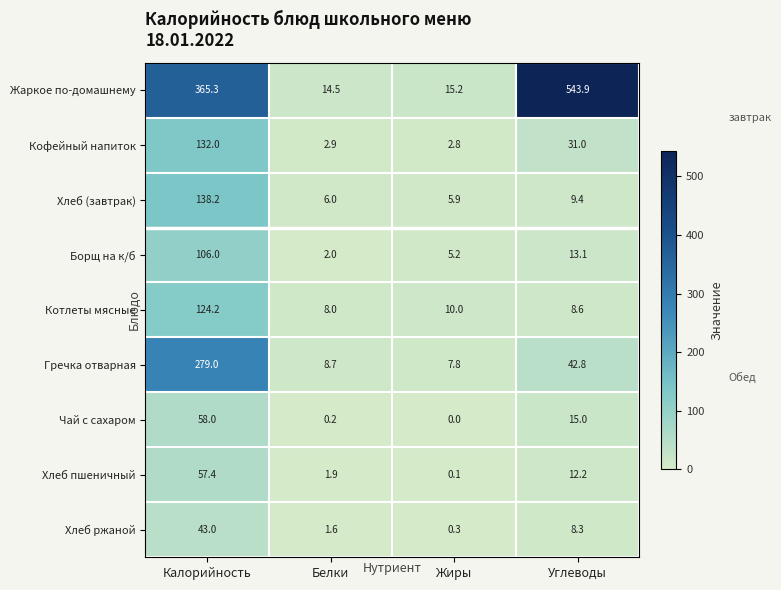

Which series has the widest spread of values?

Жаркое по-домашнему